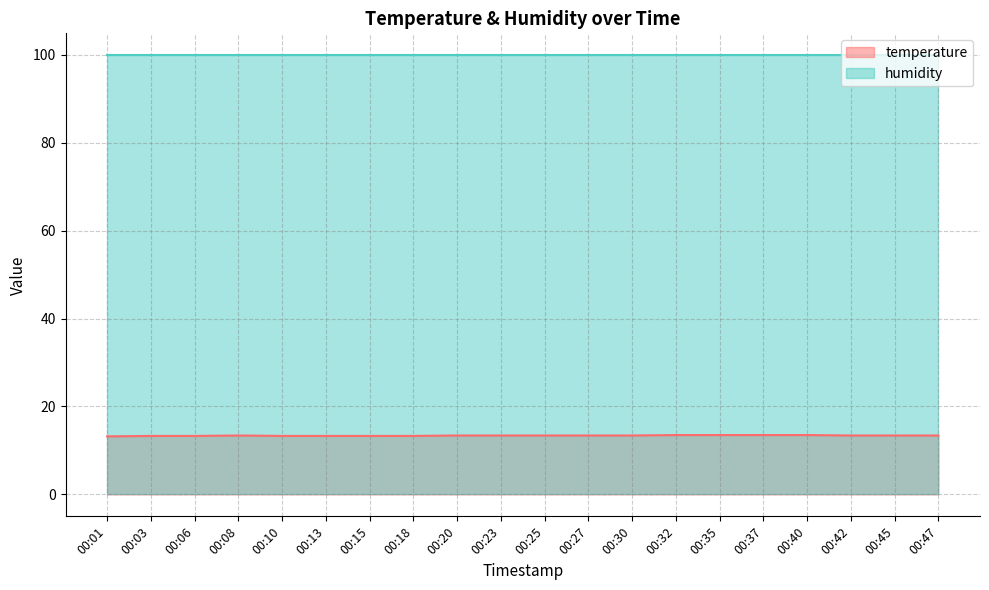

Which label corresponds to the smallest value in the chart?

00:01